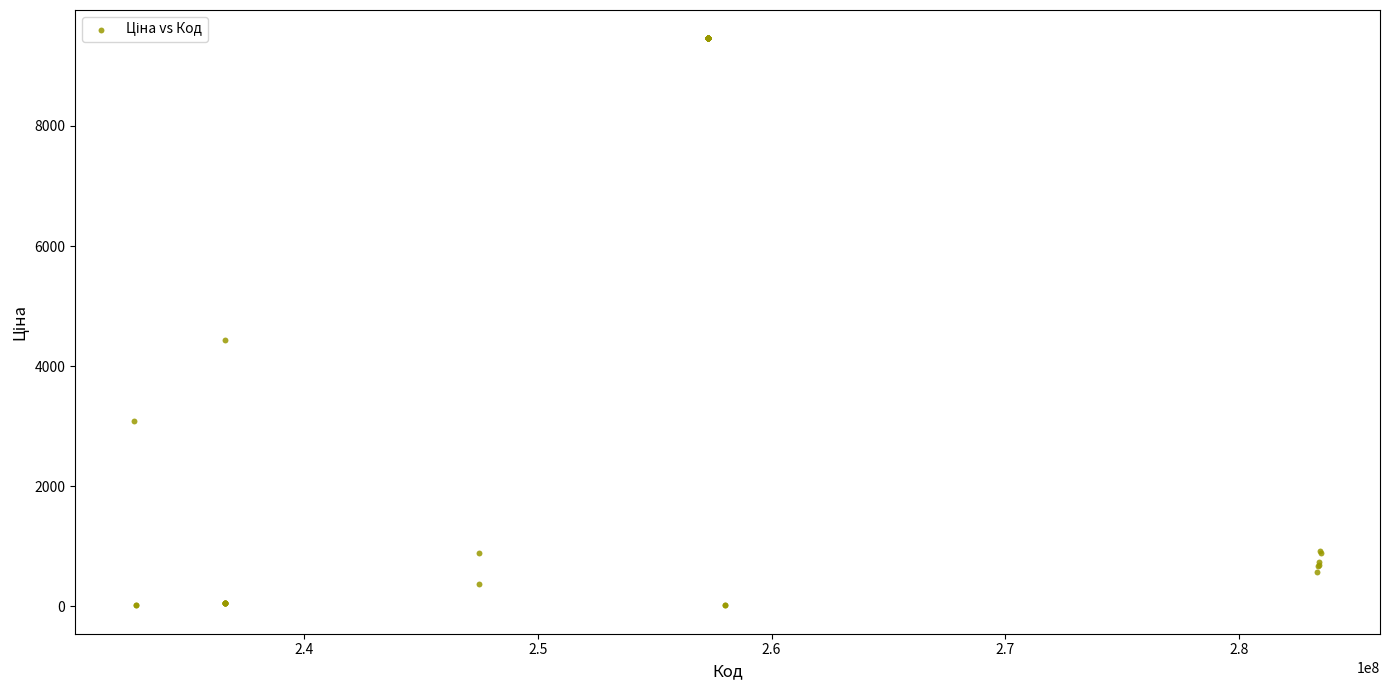

What Y value in the scatter plot is closest to 4737?

4441.3